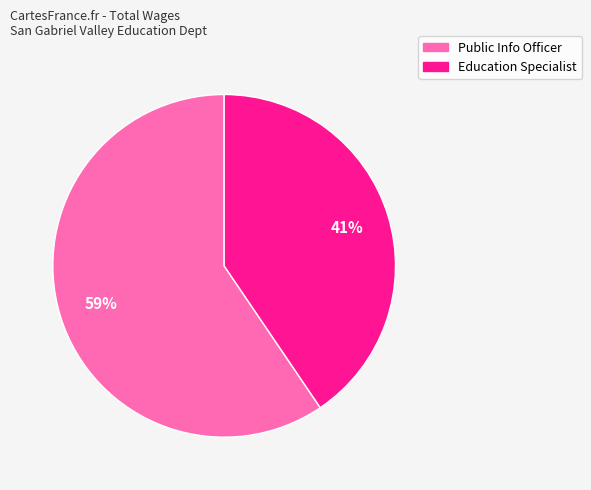

To the nearest percent, what portion does Public Info Officer represent?

59%